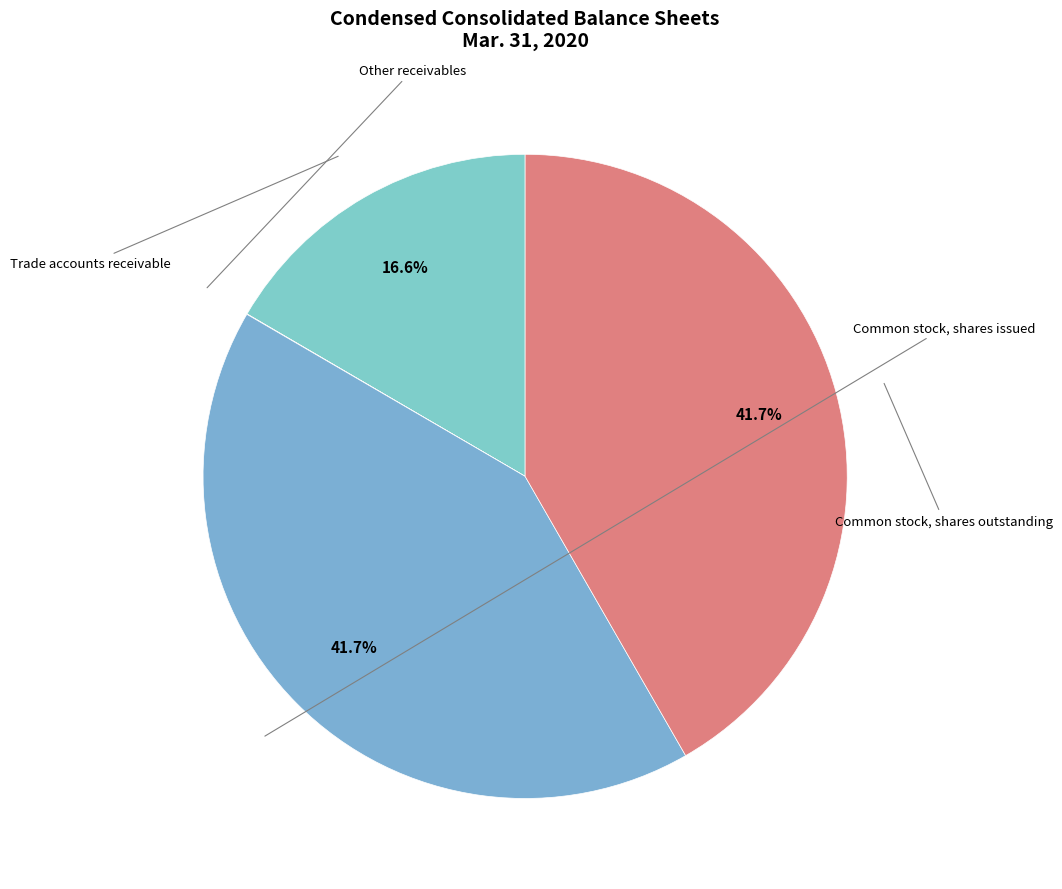

How many segments does this pie chart have?

4